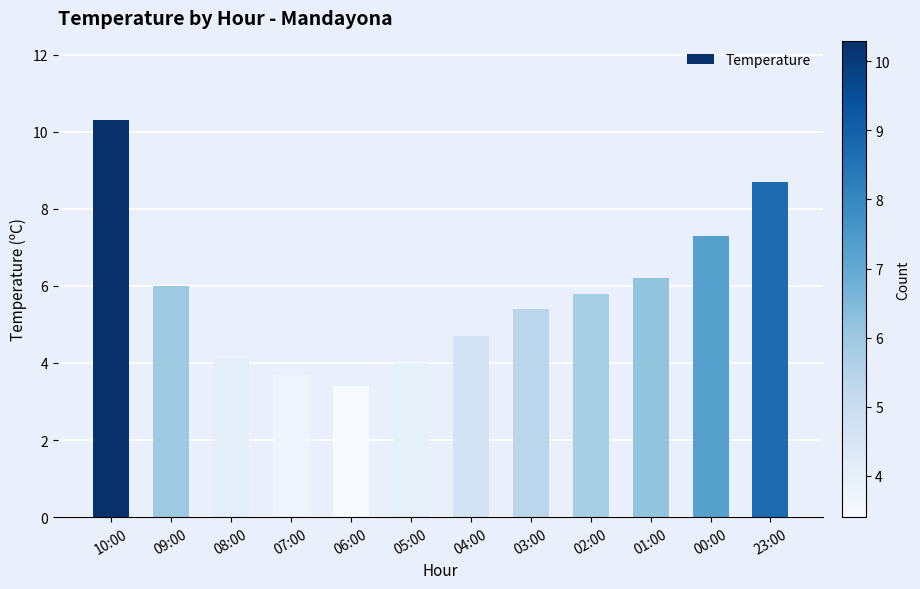

Rank the categories by value from highest to lowest.

10:00, 23:00, 00:00, 01:00, 09:00, 02:00, 03:00, 04:00, 08:00, 05:00, 07:00, 06:00